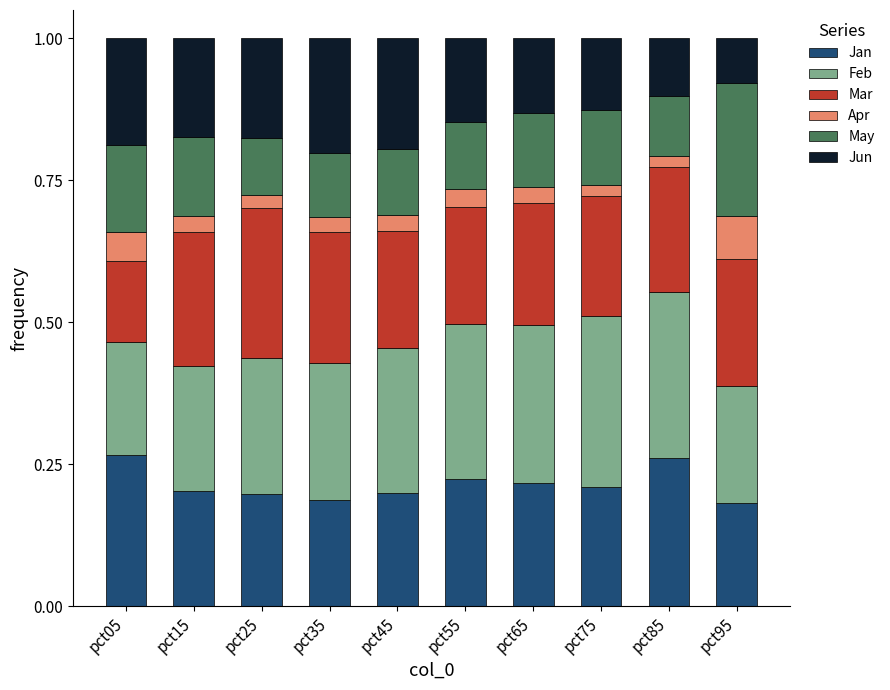

What is the total value across all series at pct25?

1.0